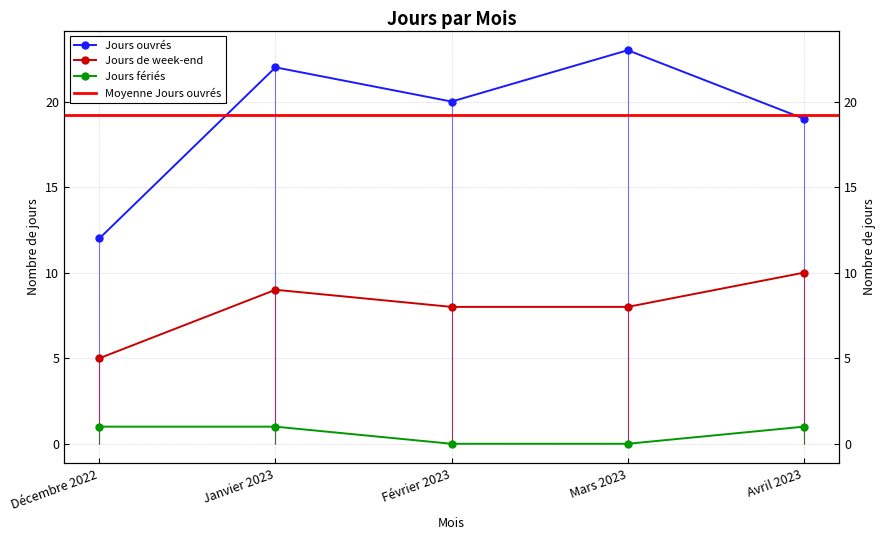

The Jours de week-end series shows 10 at Avril 2023. True or false?

True